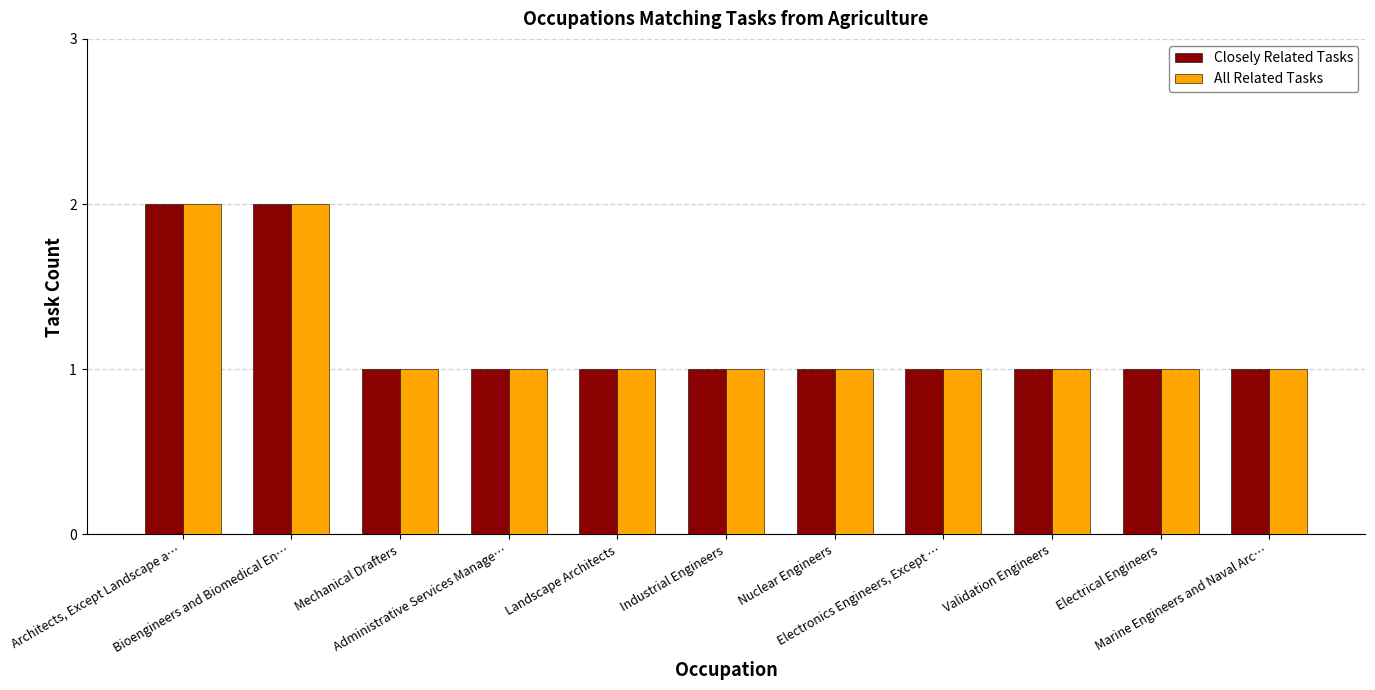

What is the sum of all All Related Tasks values?

13